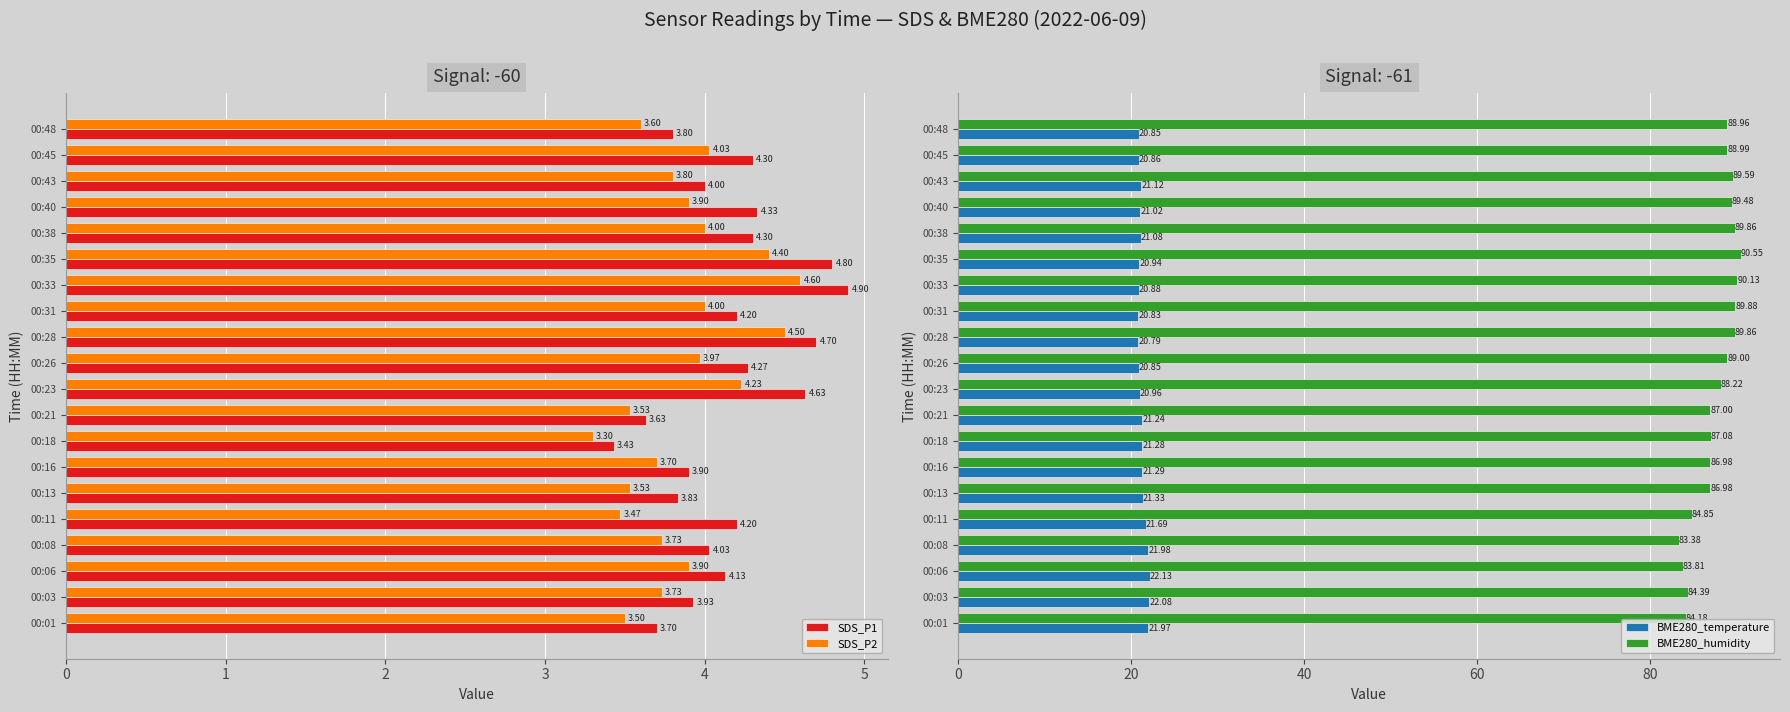

What is the value of the SDS_P1 bar at the 14th from the left?

4.9